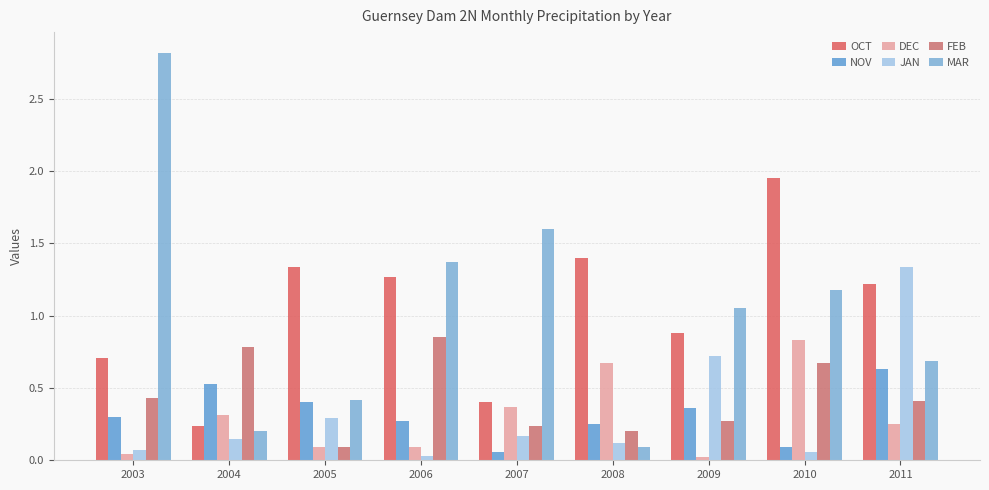

Reading left to right, what are all the values shown in this chart?

OCT: 0.7	0.2	1.3	1.3	0.4	1.4	0.9	1.9	1.2
NOV: 0.3	0.5	0.4	0.3	0.1	0.2	0.4	0.1	0.6
DEC: 0.0	0.3	0.1	0.1	0.4	0.7	0.0	0.8	0.2
JAN: 0.1	0.1	0.3	0.0	0.2	0.1	0.7	0.1	1.3
FEB: 0.4	0.8	0.1	0.8	0.2	0.2	0.3	0.7	0.4
MAR: 2.8	0.2	0.4	1.4	1.6	0.1	1.1	1.2	0.7